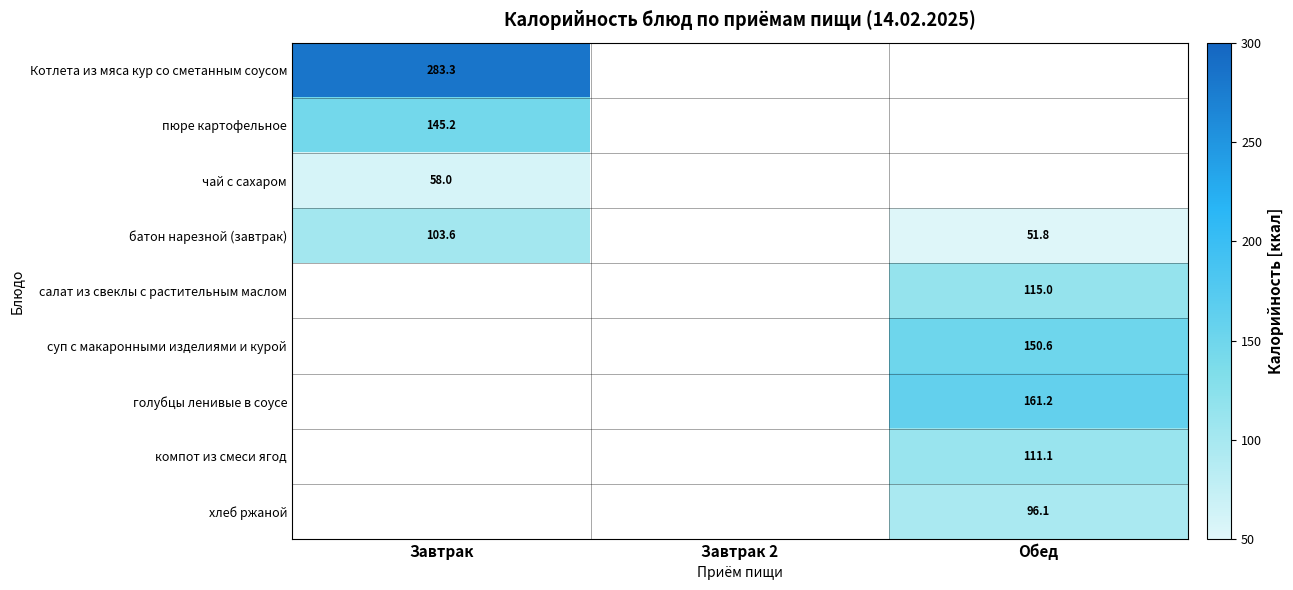

The чай с сахаром series shows 33.8 at Завтрак. True or false?

False